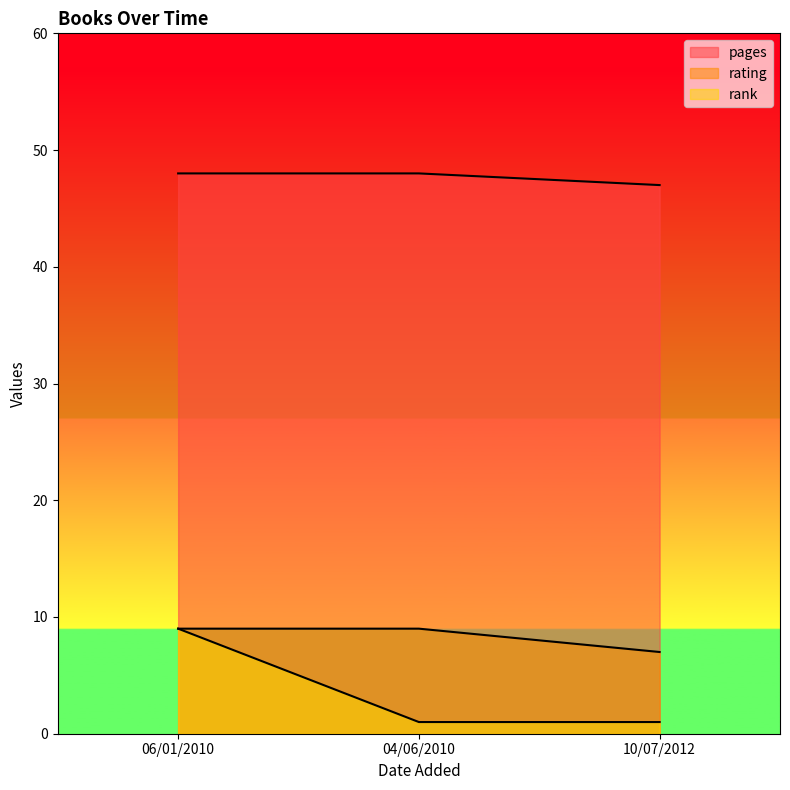

At which label is rank closest to 5?

06/01/2010